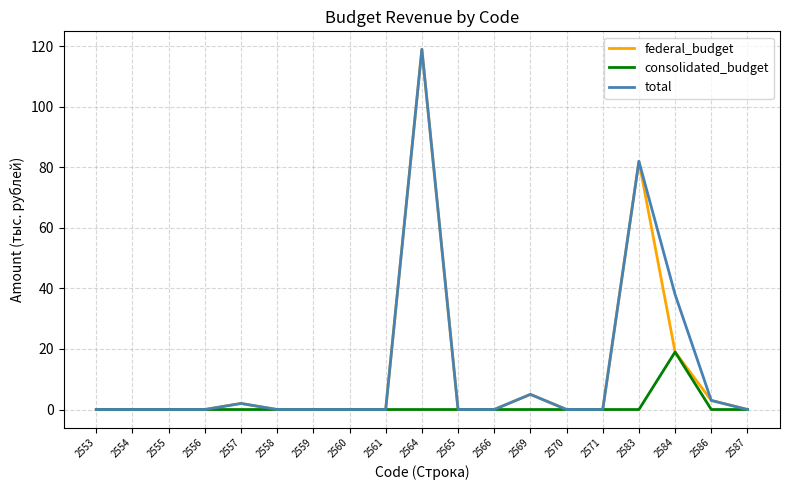

What is the maximum value for consolidated_budget?

19